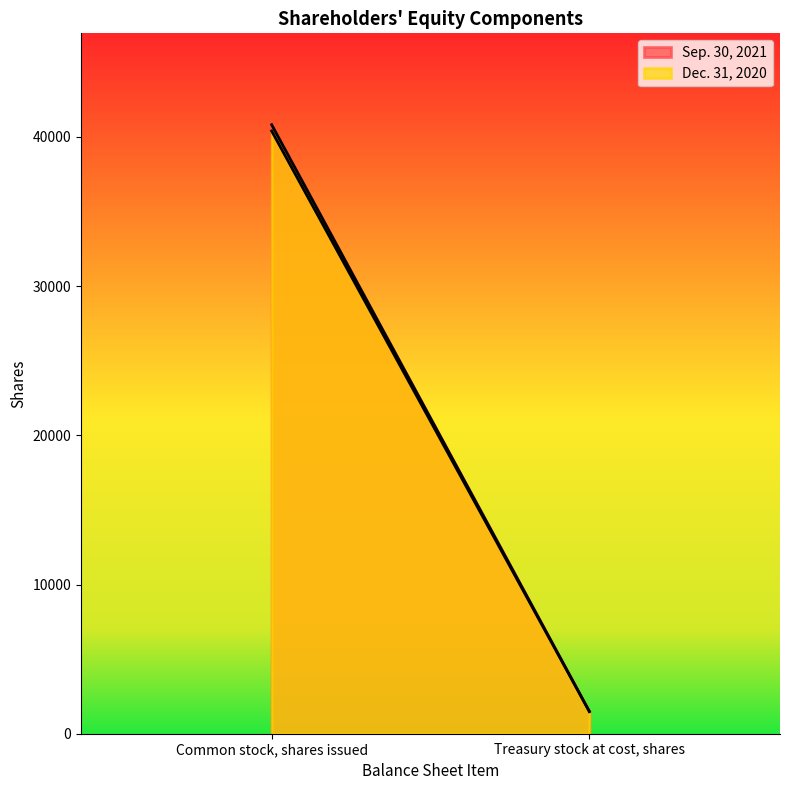

What is the maximum value shown in the chart?

40816